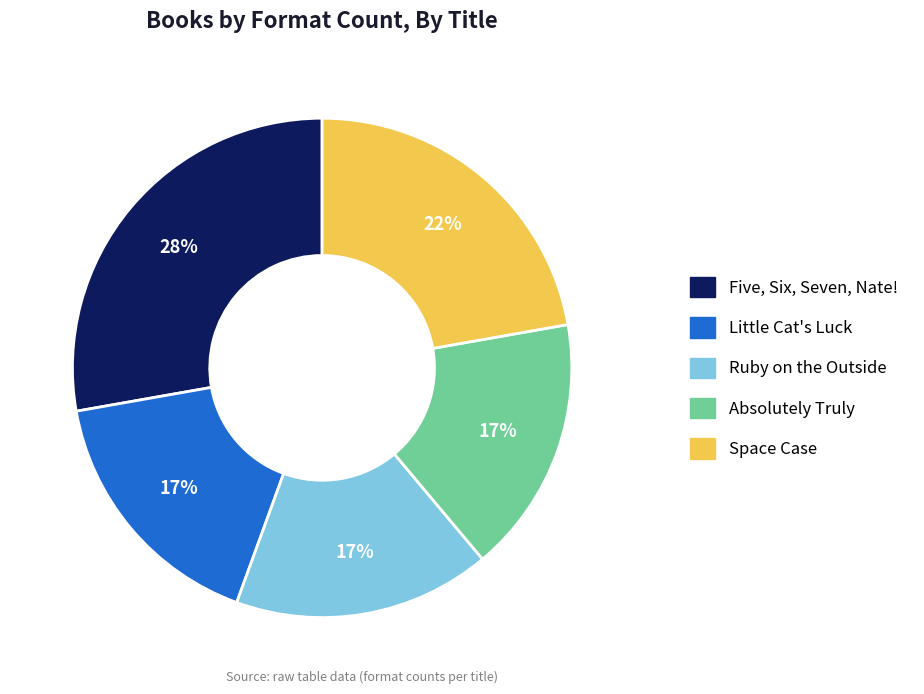

Between Space Case and Ruby on the Outside, which is larger?

Space Case